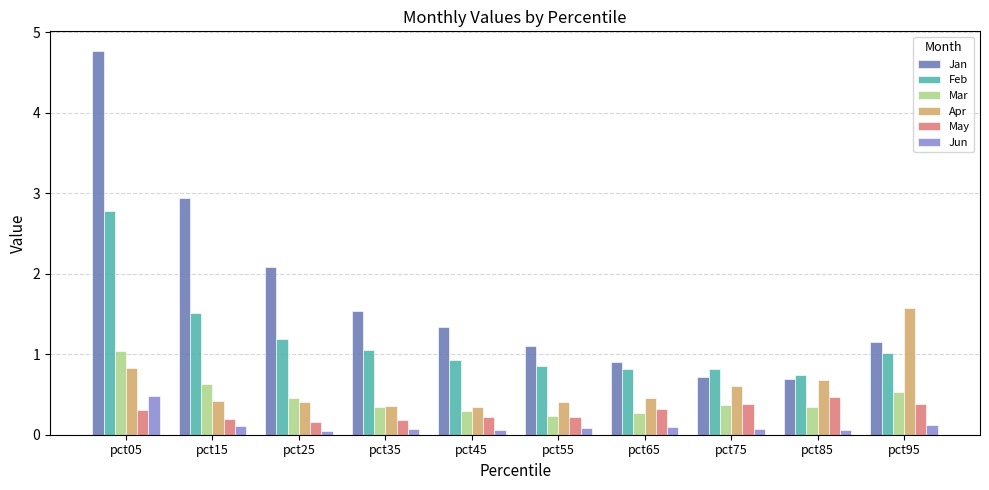

What is the difference between the second highest and minimum values in the May series?

0.2